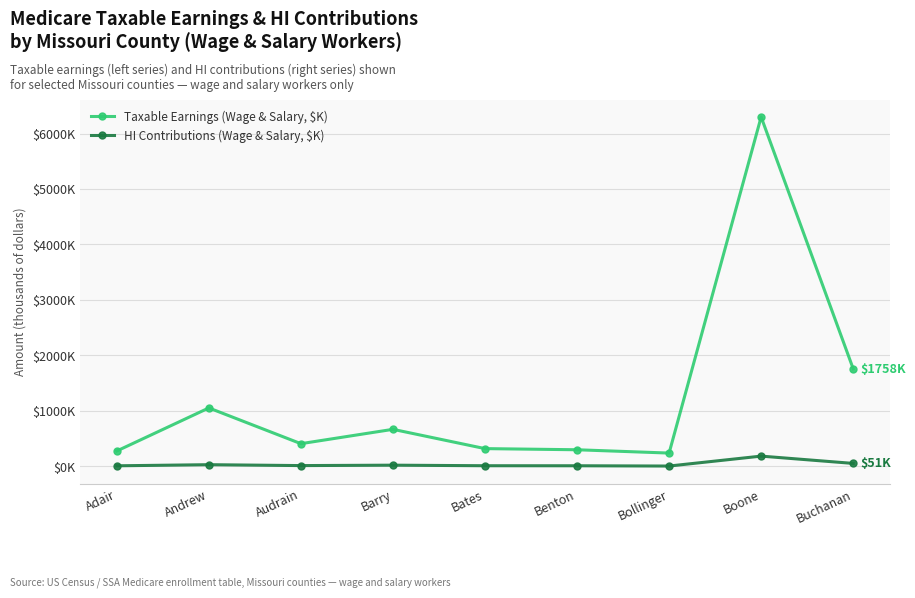

Read the Taxable Earnings (Wage & Salary, $K) value at Bates.

317910